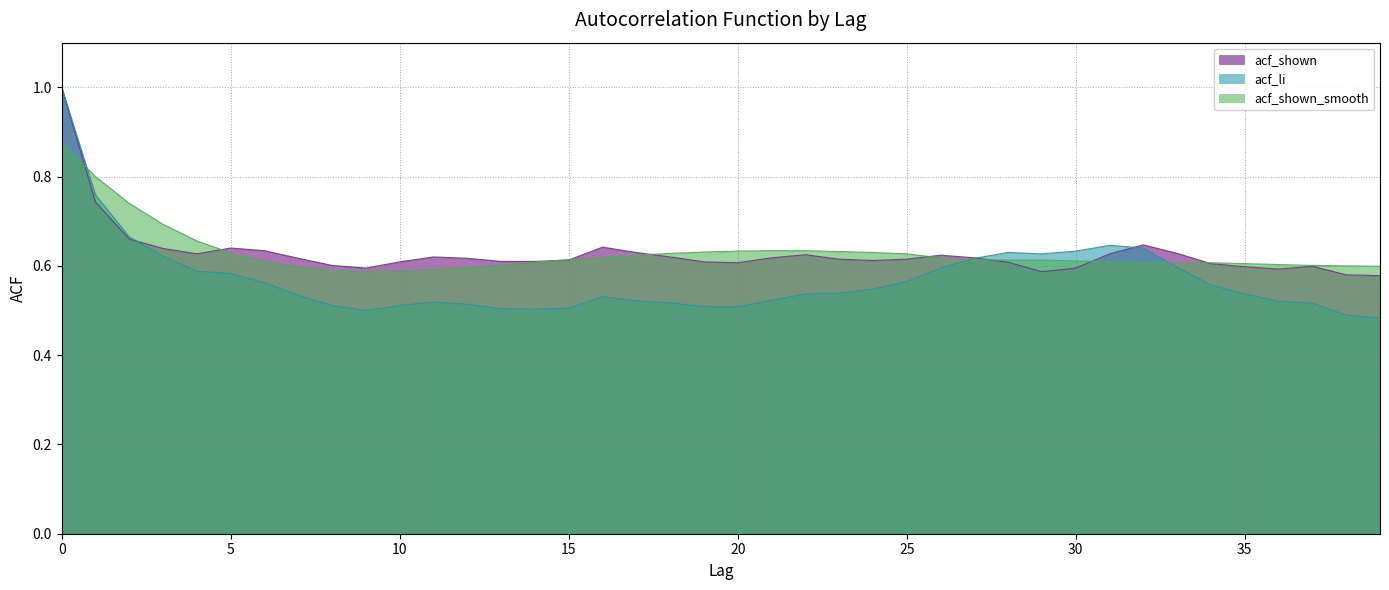

In acf_li, how many points are lower than both neighbors (excluding endpoints)?

4